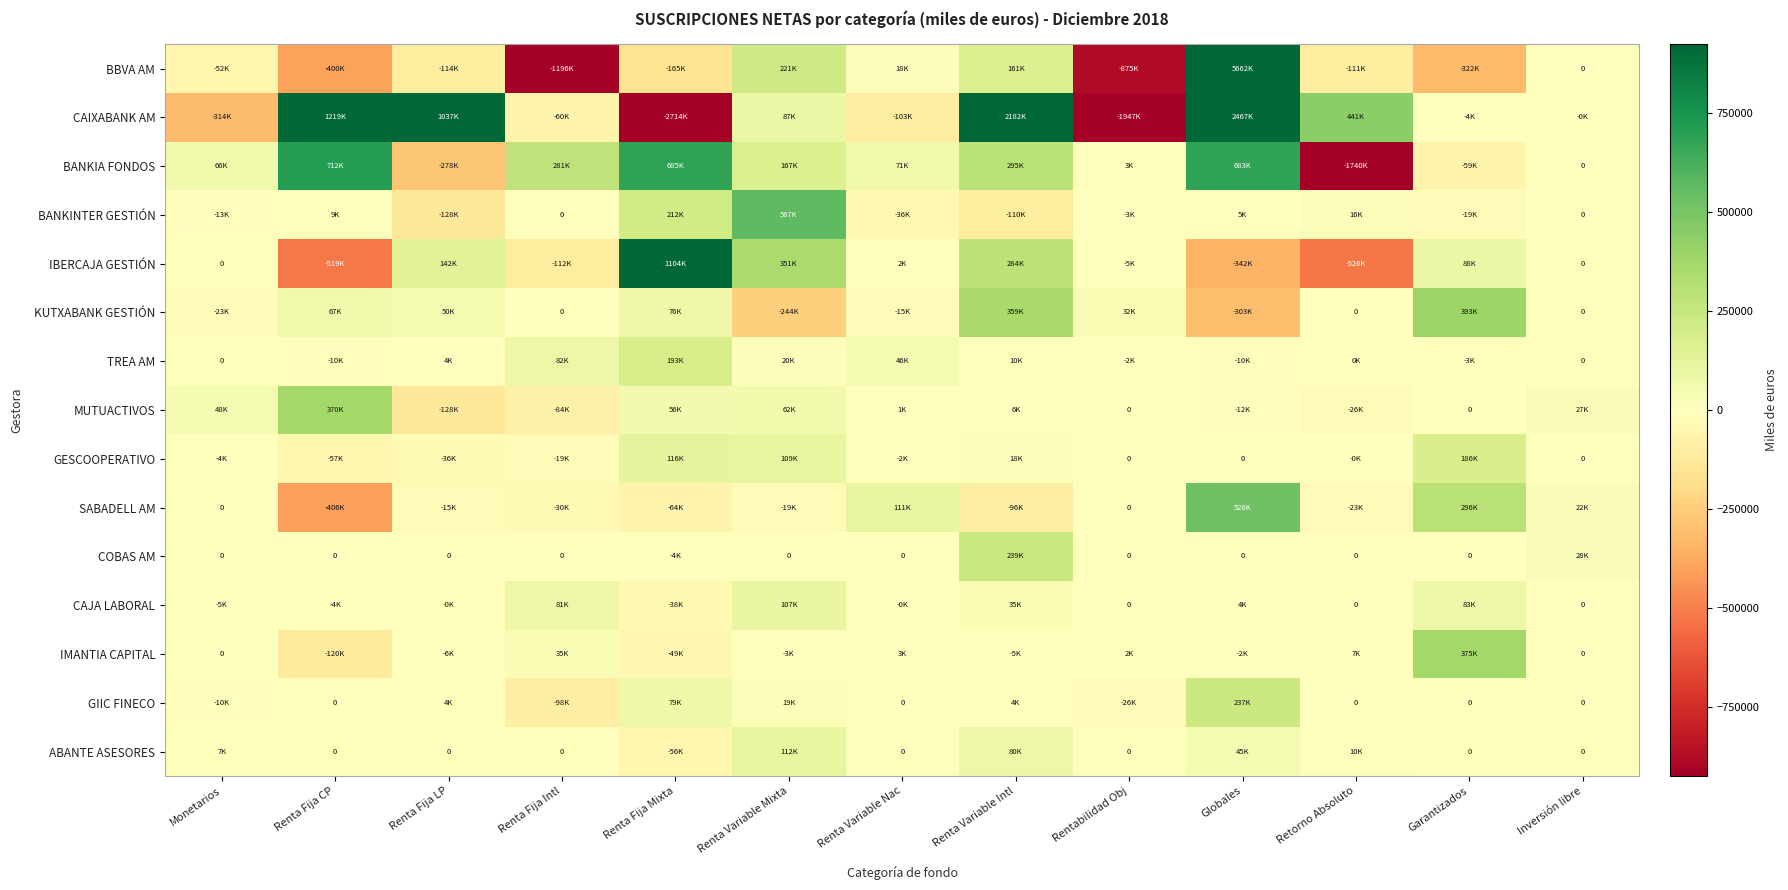

Is it true that BANKIA FONDOS equals 260647 at Renta Variable Mixta?

False